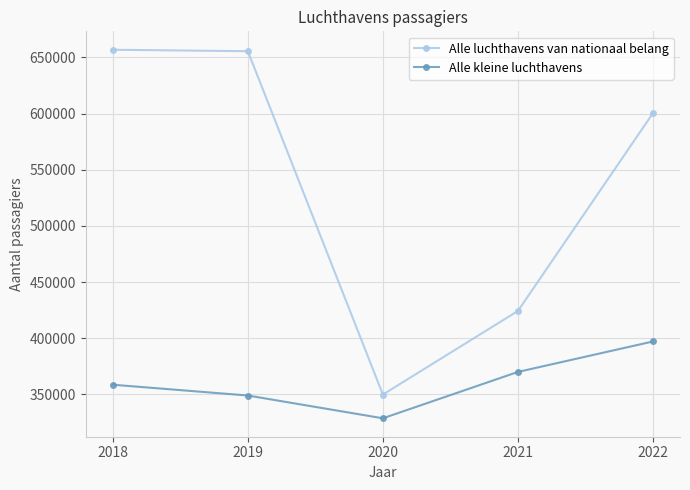

Does the chart have visible grid lines?

Yes